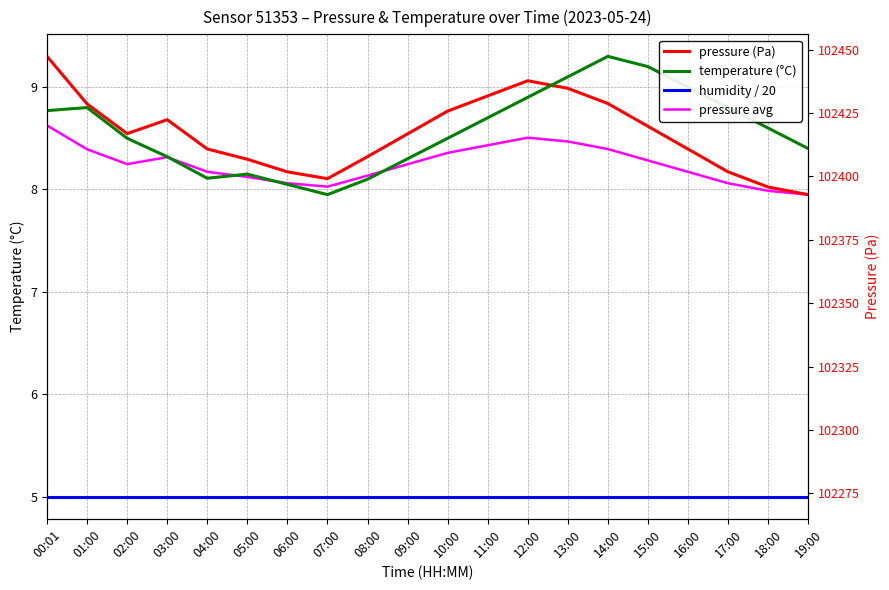

What are all the series names shown in the legend?

pressure (Pa), temperature (°C), humidity / 20, pressure avg